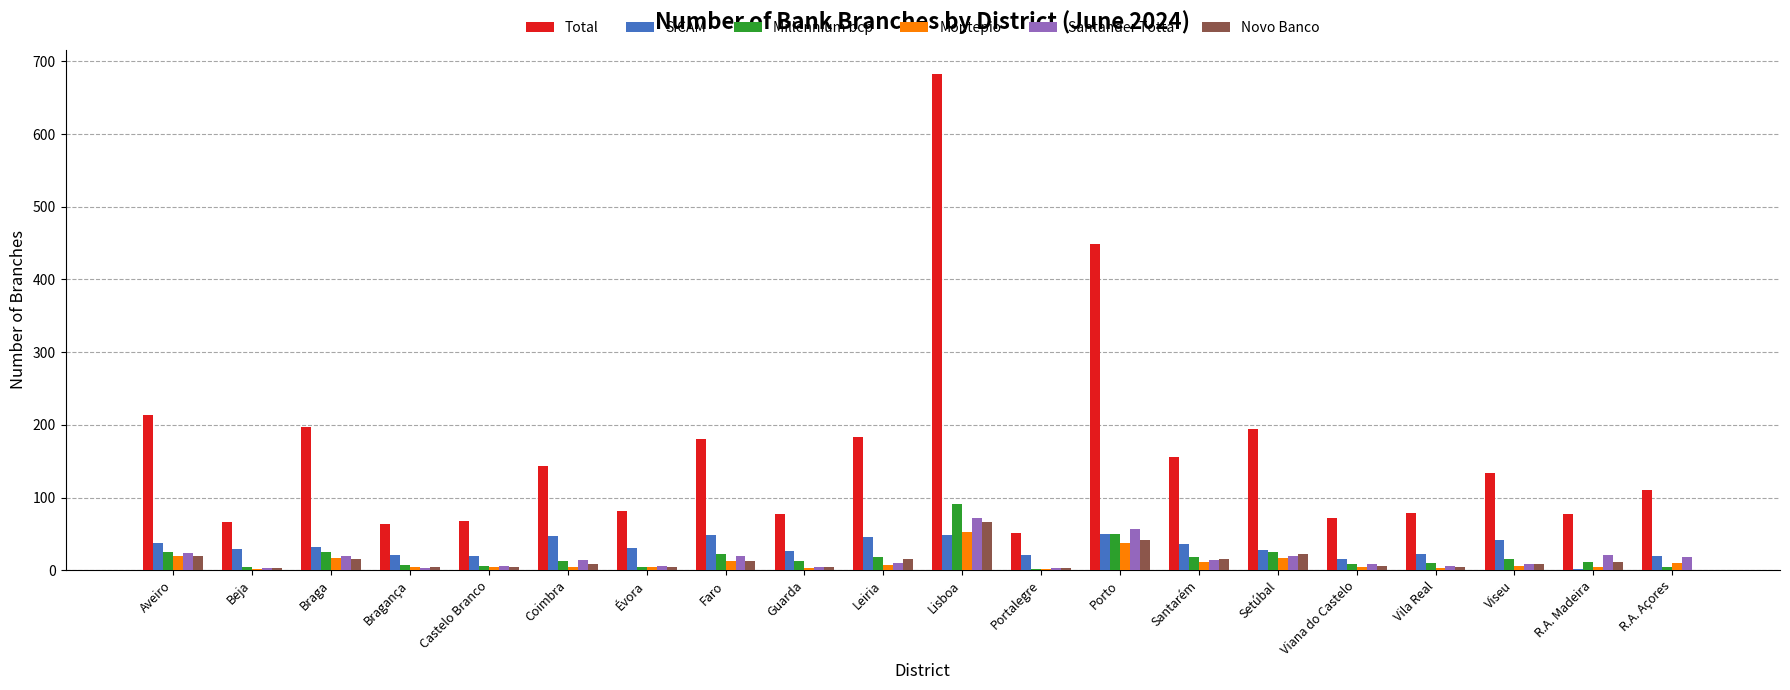

What is the average value of the Santander Totta series?

17